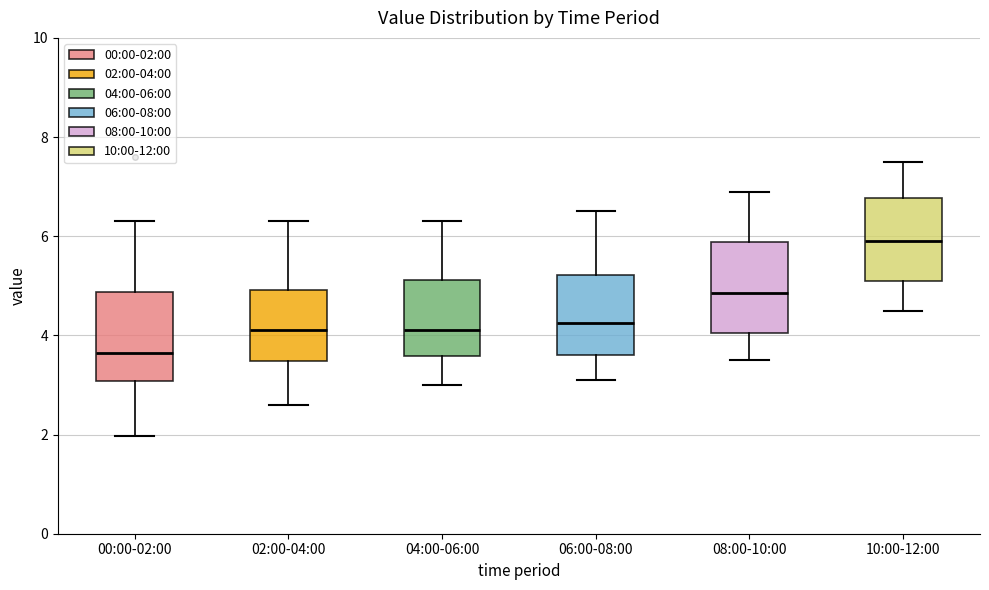

Which box has the lowest median line?

00:00-02:00